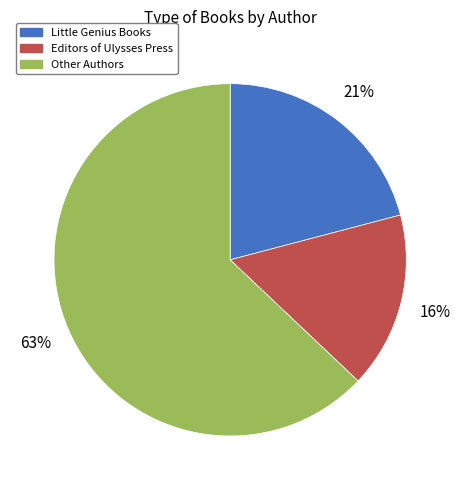

How many slices are in this pie chart?

3